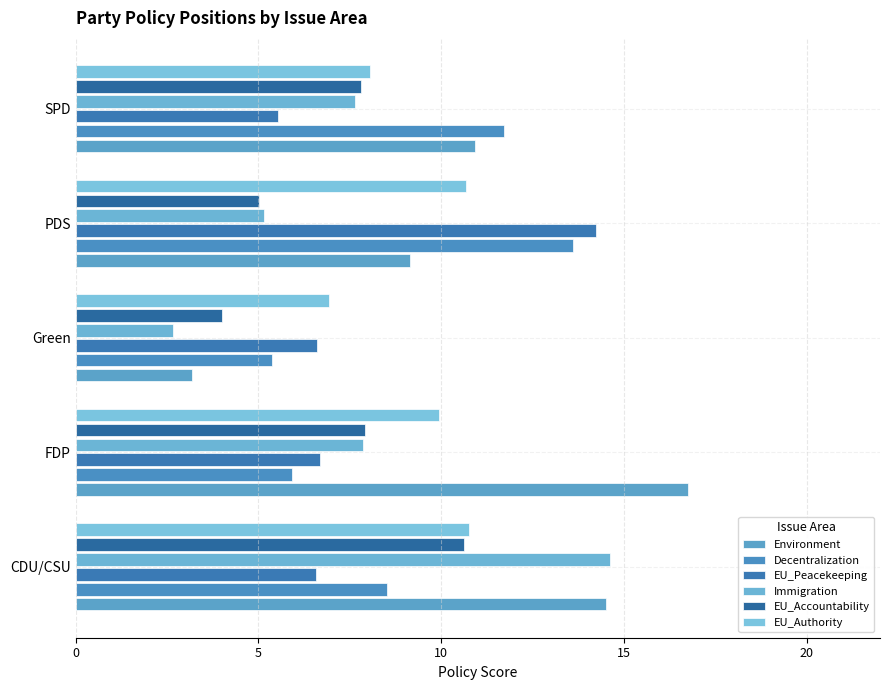

What is the maximum value shown in the chart?

16.8